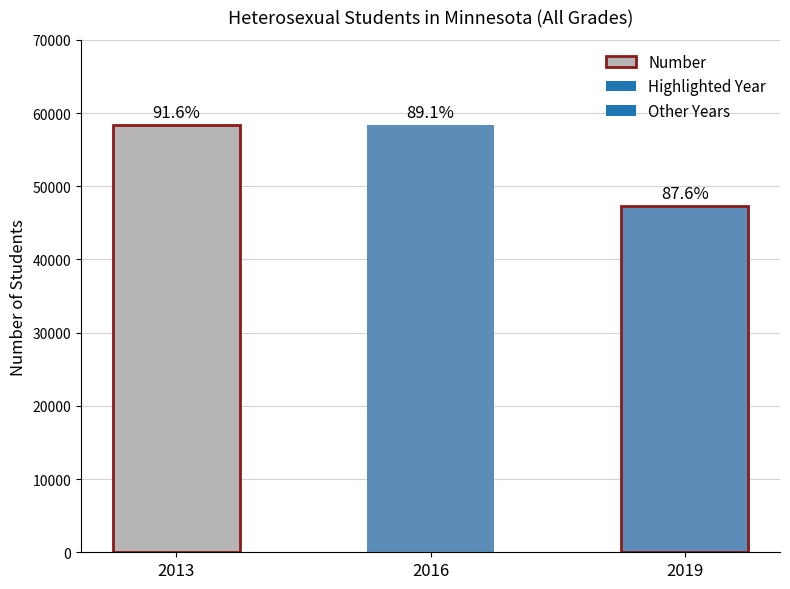

Where does the data first go above 58378?

2013